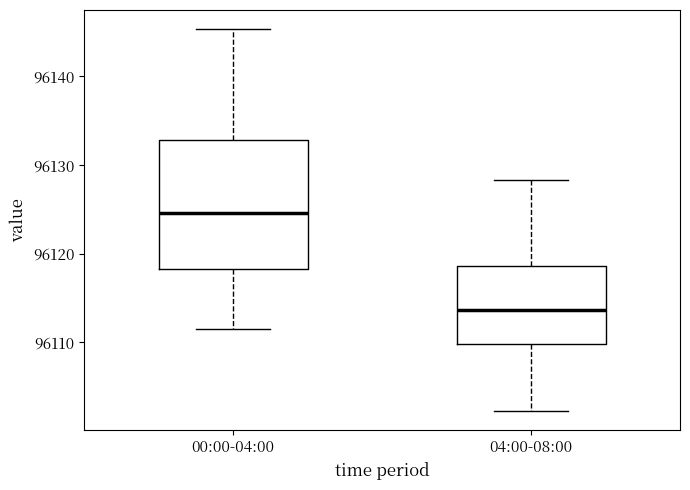

Comparing the boxes themselves (not the whiskers), which one is the tallest?

00:00-04:00